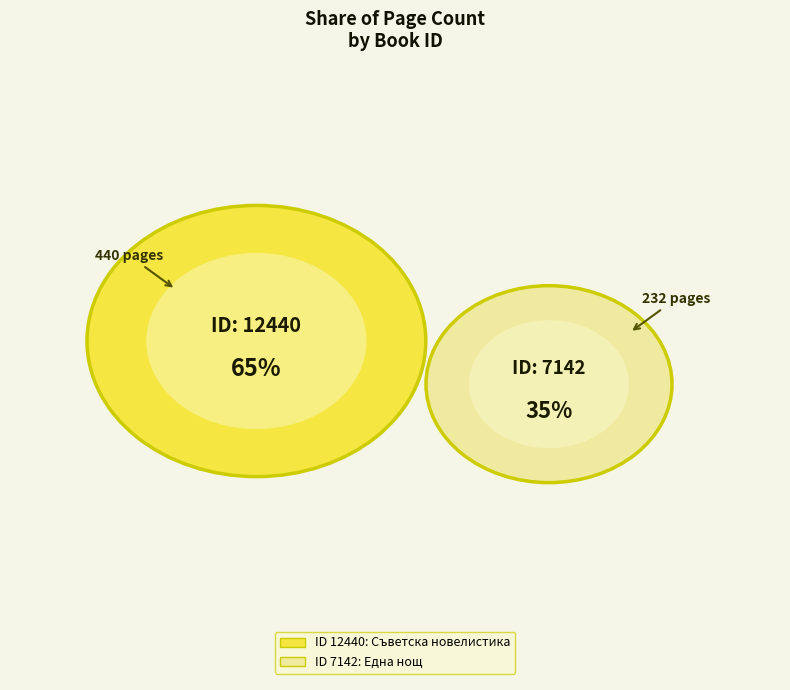

Do 7142 and 12440 together represent more than half of the pie?

Yes